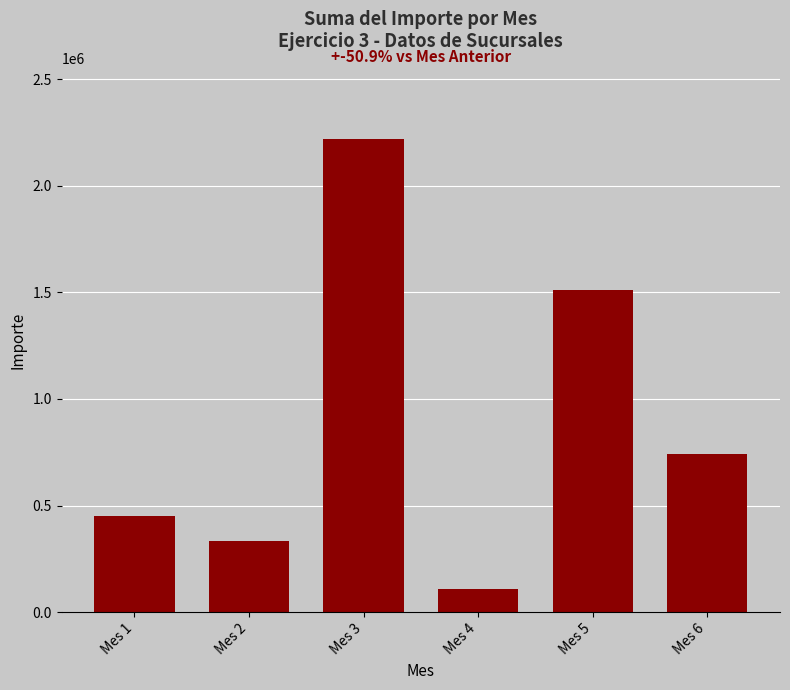

Reading left to right, what are all the values shown in this chart?

451692	333835	2220074	107140	1512250	743156